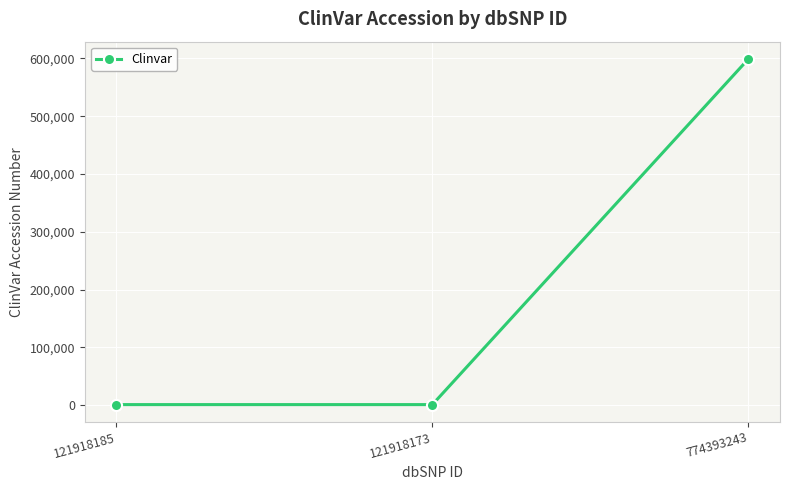

How many categories are shown in the chart?

3